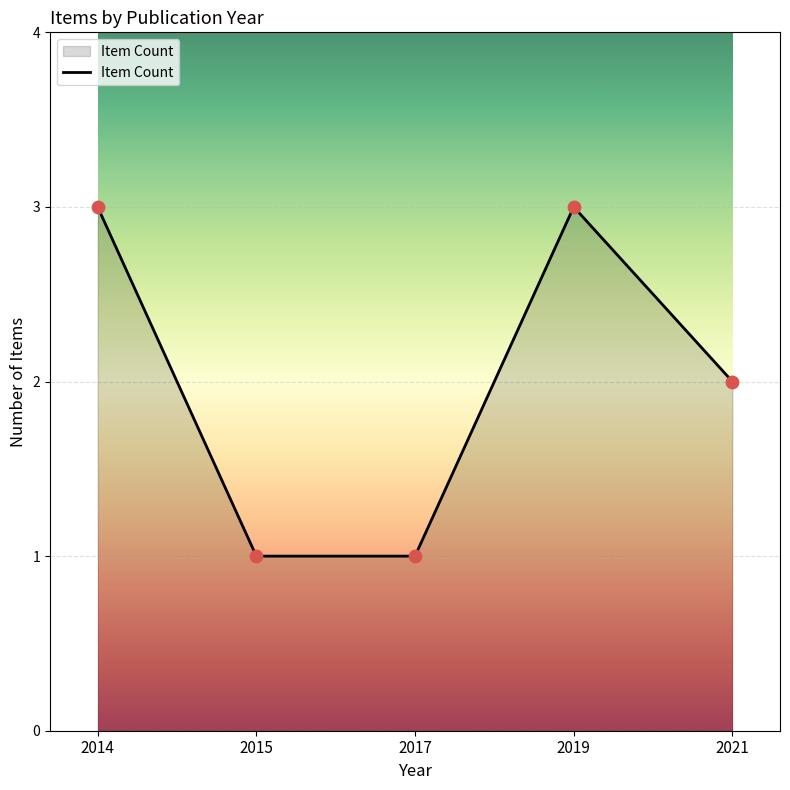

Between 2019 and 2017, which is larger?

2019